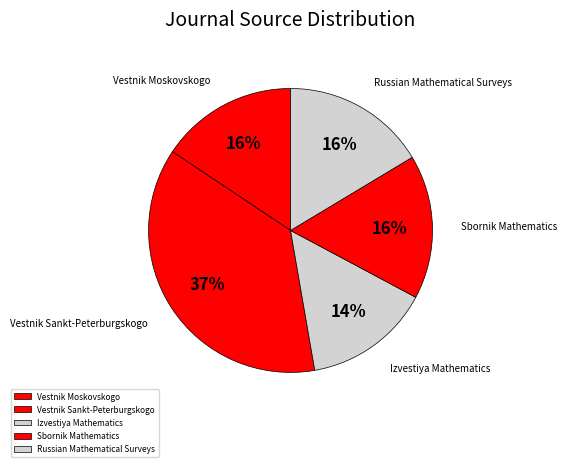

What is the ratio of the value at Vestnik Sankt-Peterburgskogo to the value at Izvestiya Mathematics?

2.6